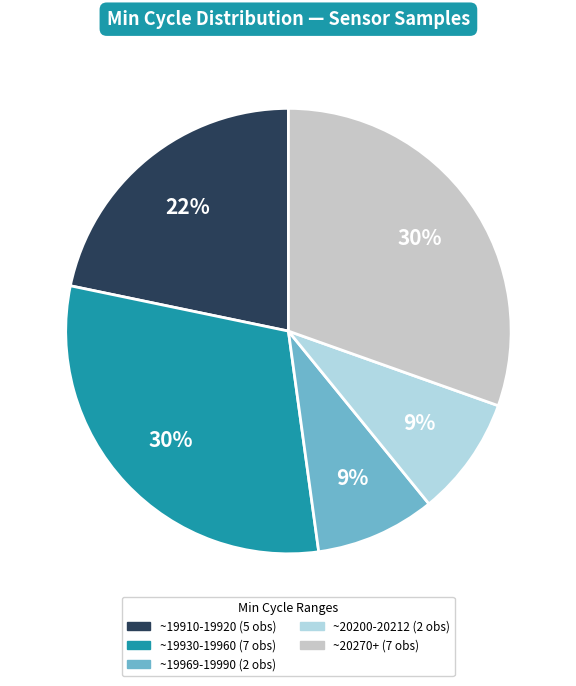

Is there any slice that represents more than half of the pie?

No